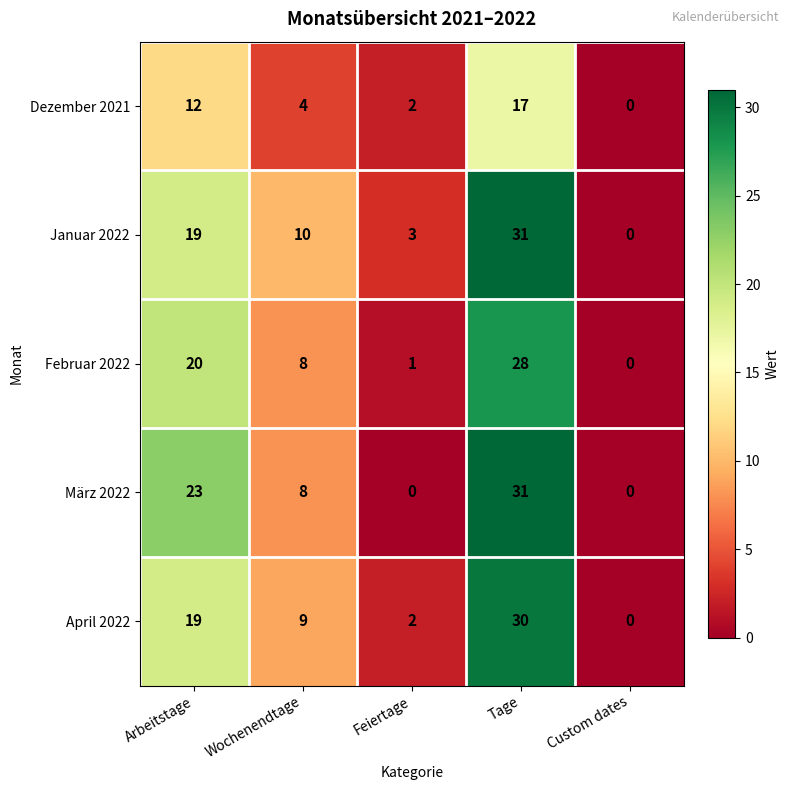

How many Dezember 2021 values are between 2 and 12?

3